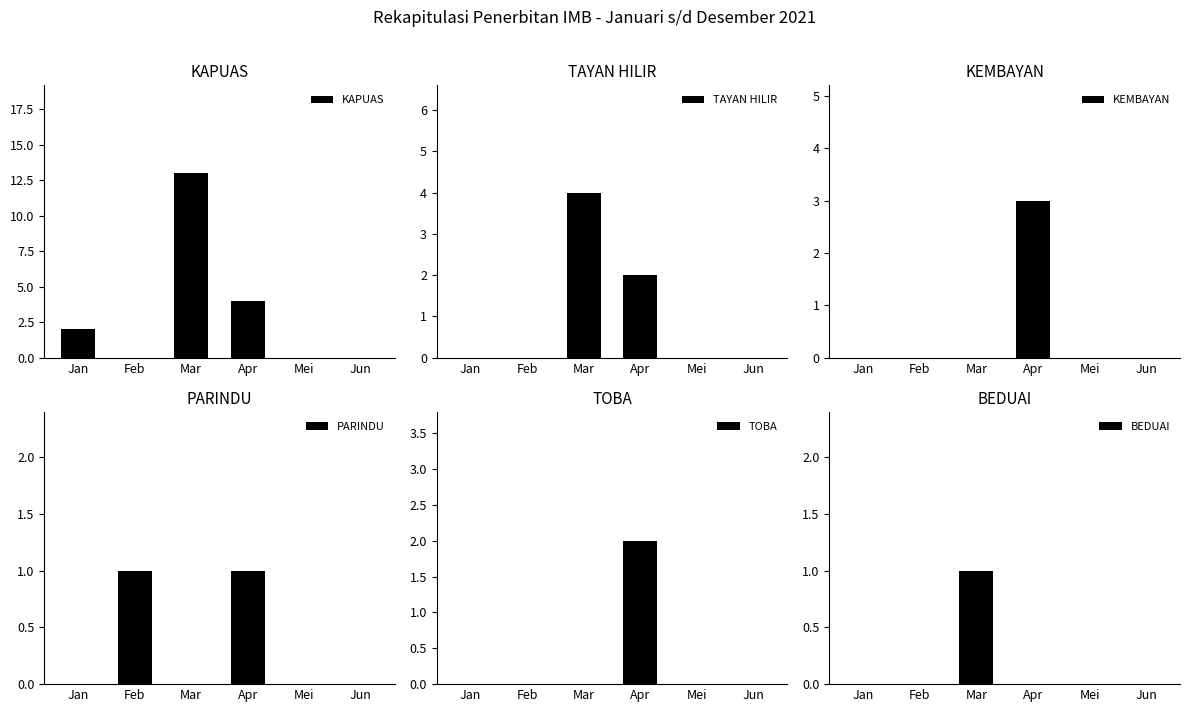

What position from the right is Jun?

1